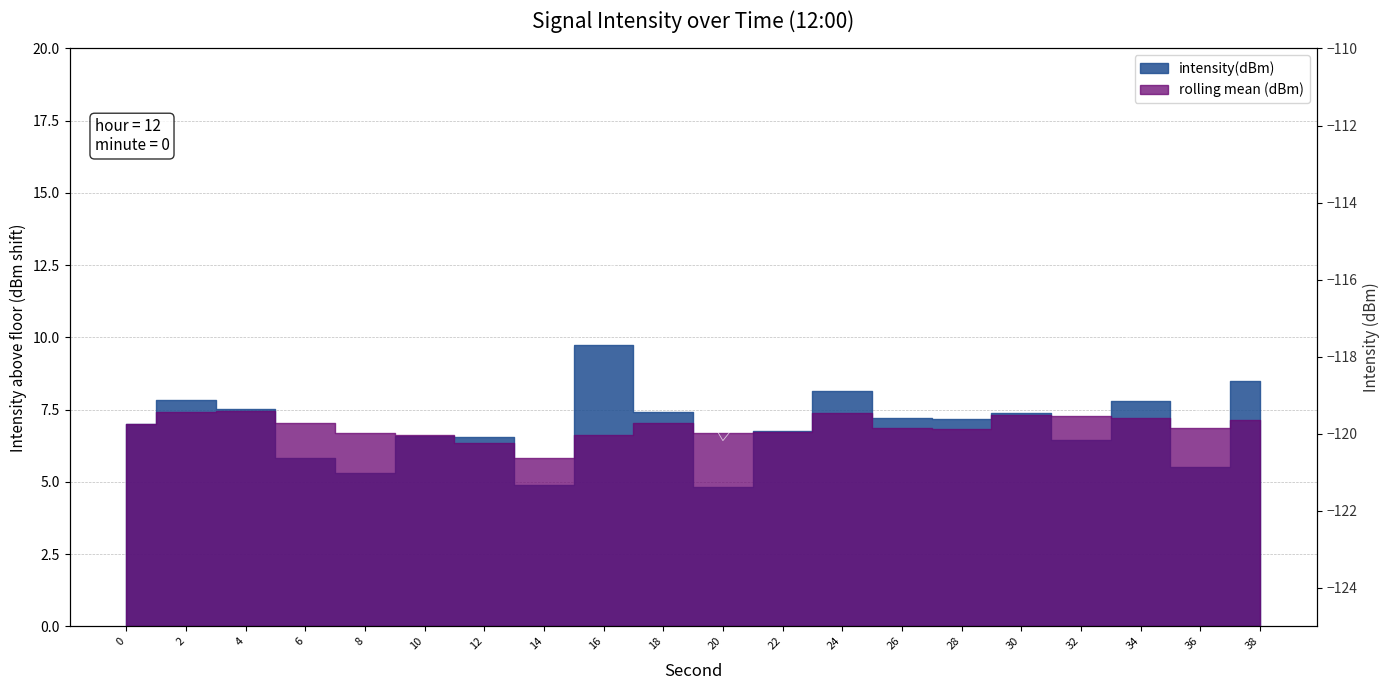

List the labels in order of value, smallest first.

20, 14, 8, 36, 6, 32, 12, 10, 22, 0, 28, 26, 30, 18, 4, 34, 2, 24, 38, 16